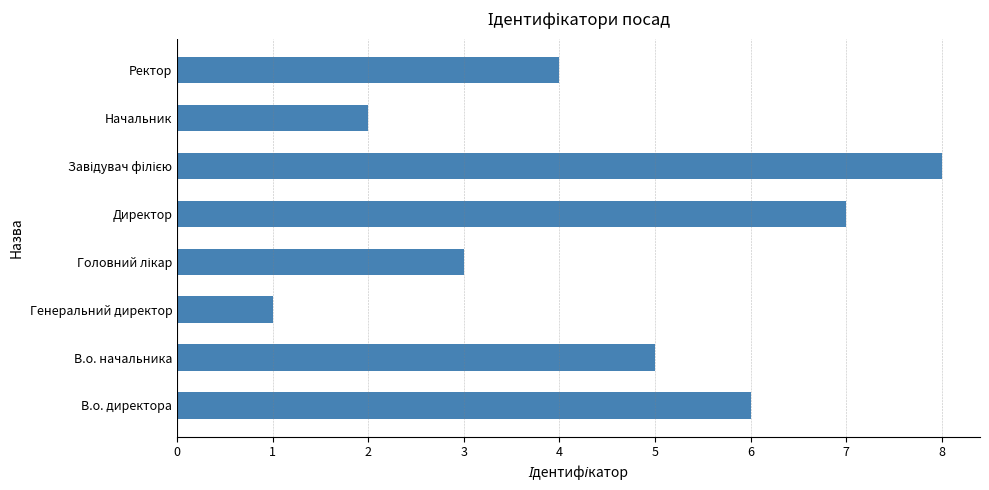

How many data points are less than 5?

4